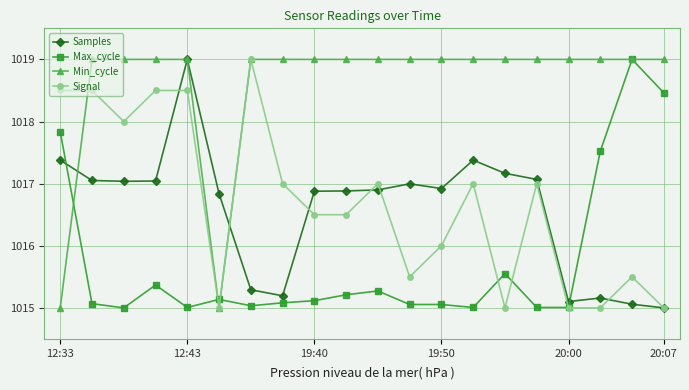

Which series has the largest total across all categories?

Min_cycle